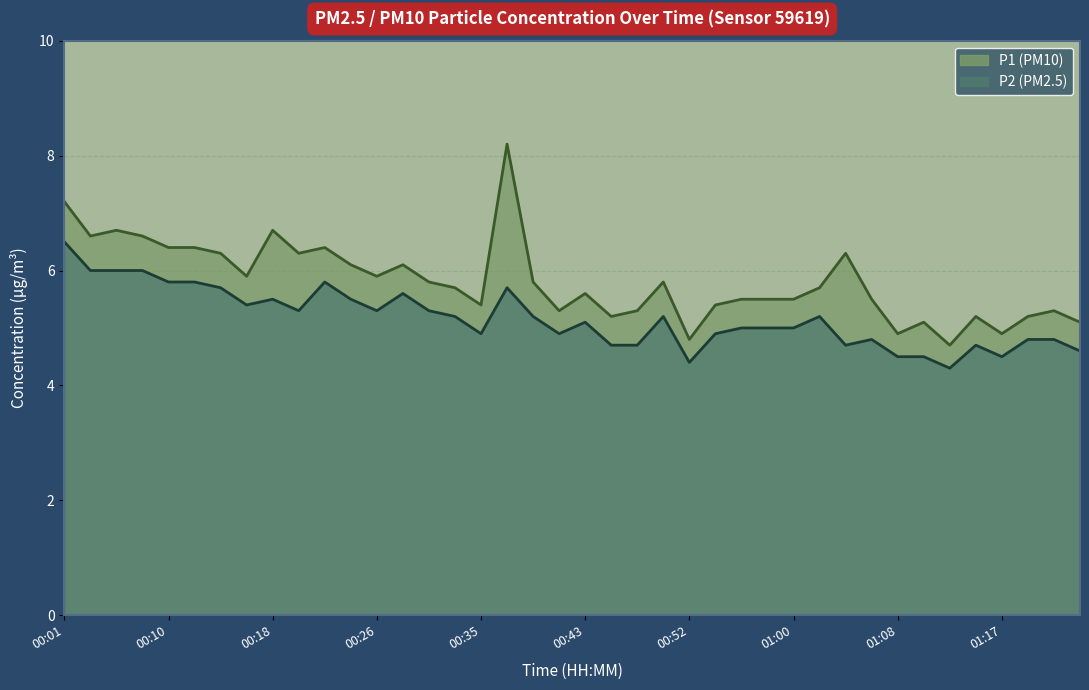

The P2 series shows 9.4 at 00:20. True or false?

False